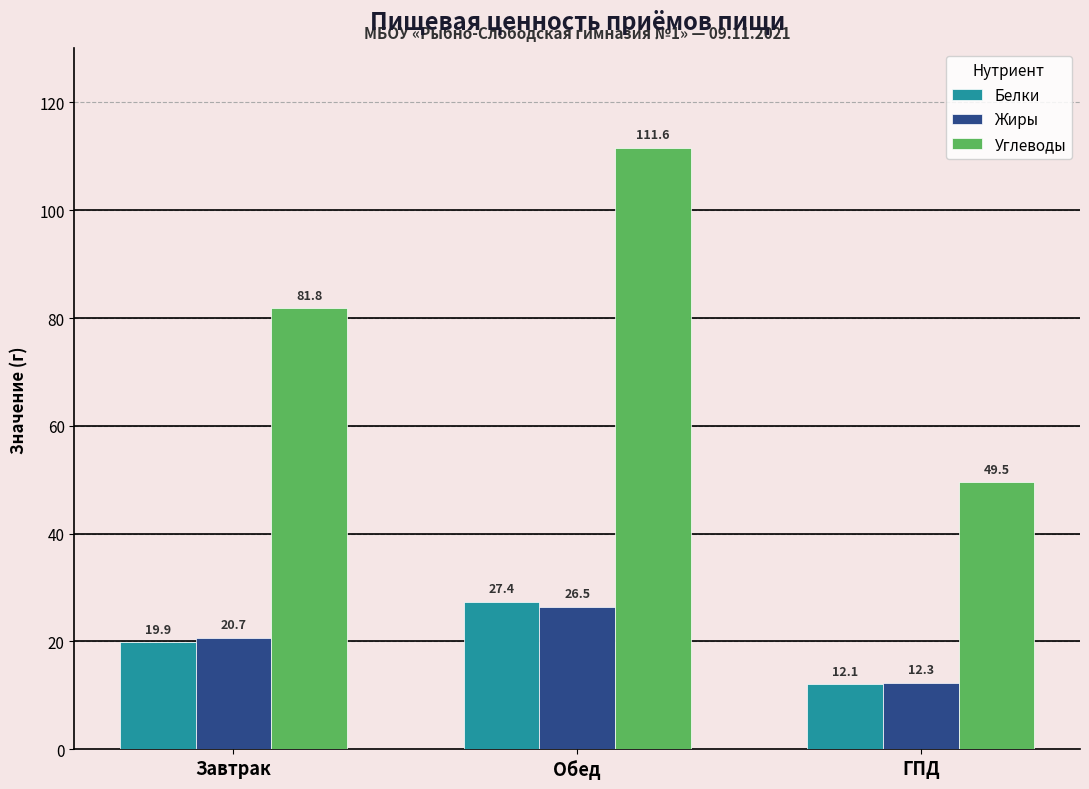

Which series changed the most between Завтрак and ГПД?

Углеводы